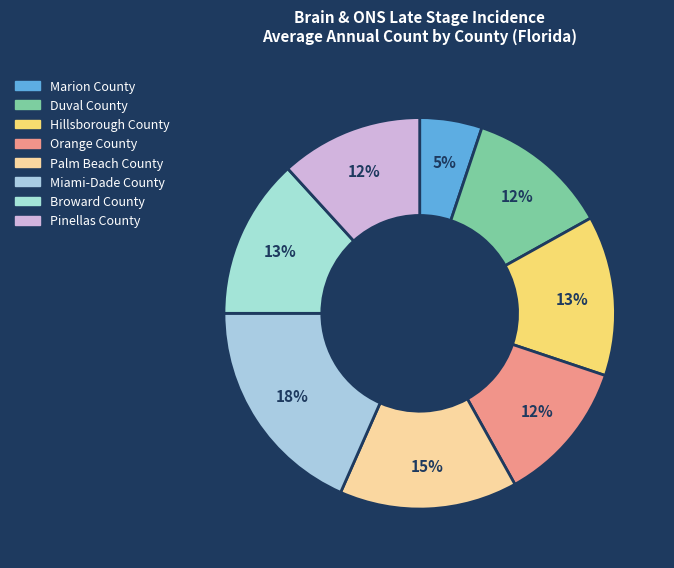

What percentage is the Broward County slice, to the nearest percent?

13%